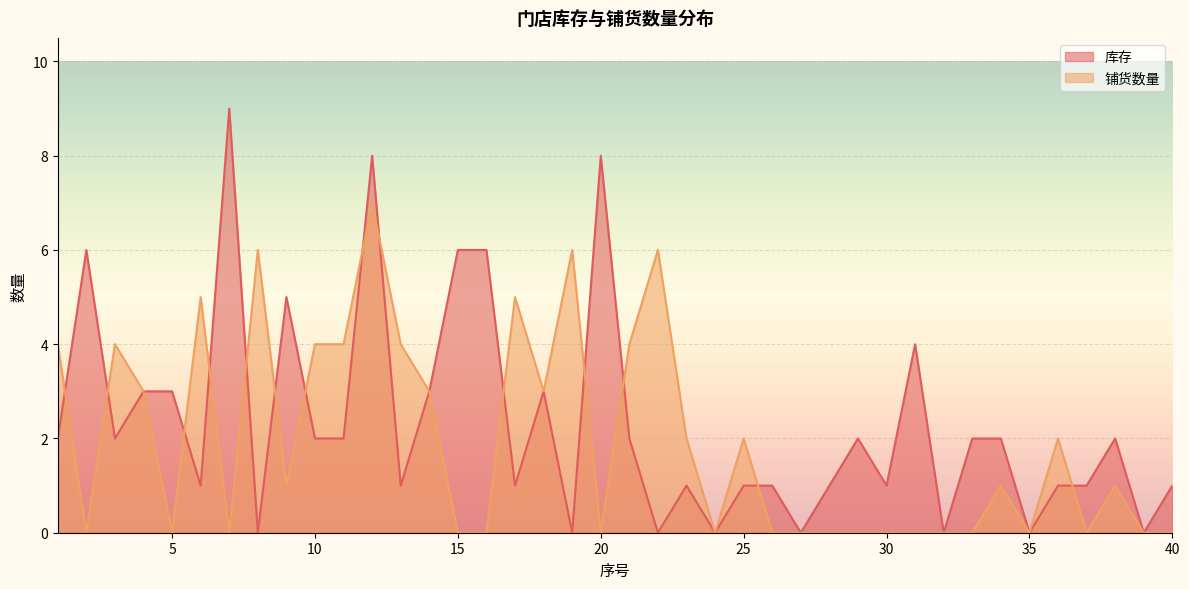

Where do 库存 and 铺货数量 first cross each other?

1 and 2